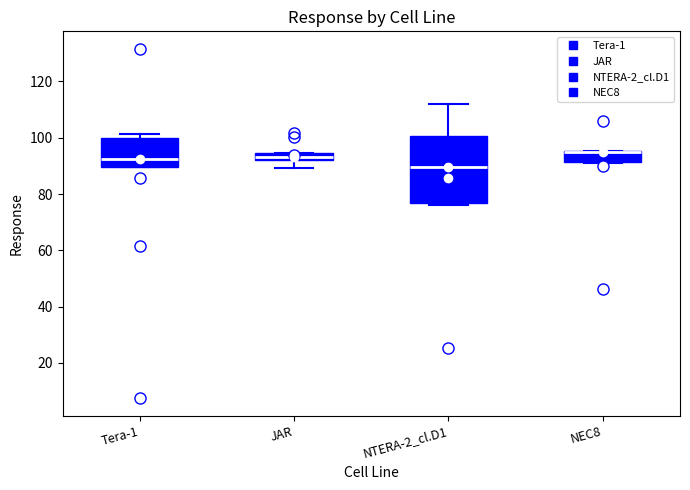

Where does the upper whisker of the box for NTERA-2_cl.D1 end on the y-axis? The values are not printed on the chart, so give them approximately, as read against the axis.

112